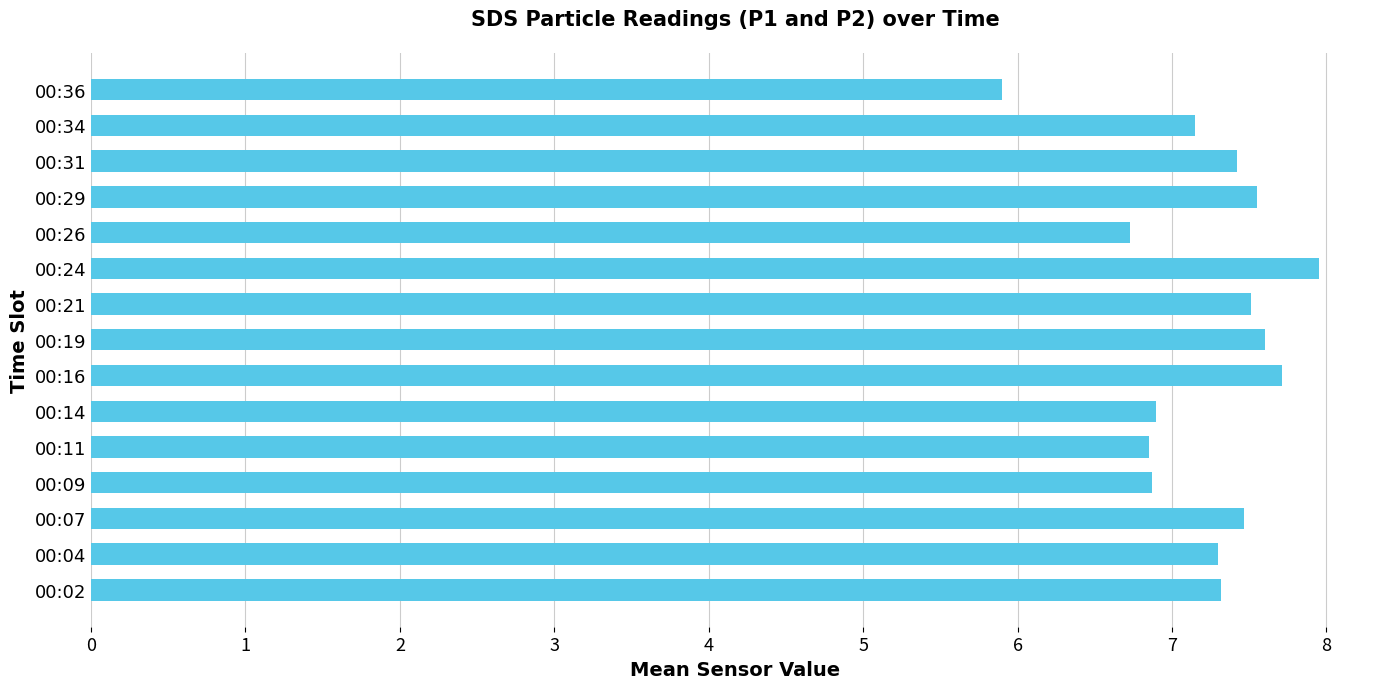

What is the average value?

7.2